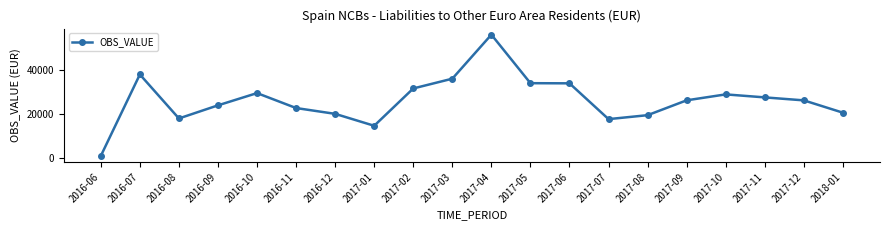

At which category does the data reach its first local peak?

2016-07